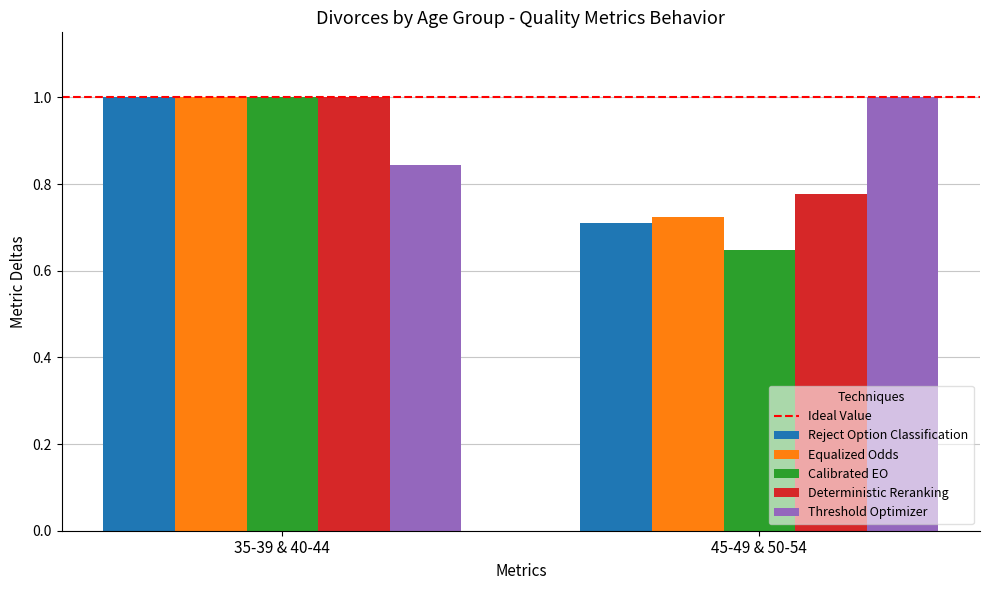

What is the label of the 2nd bar from the right?

35-39 & 40-44